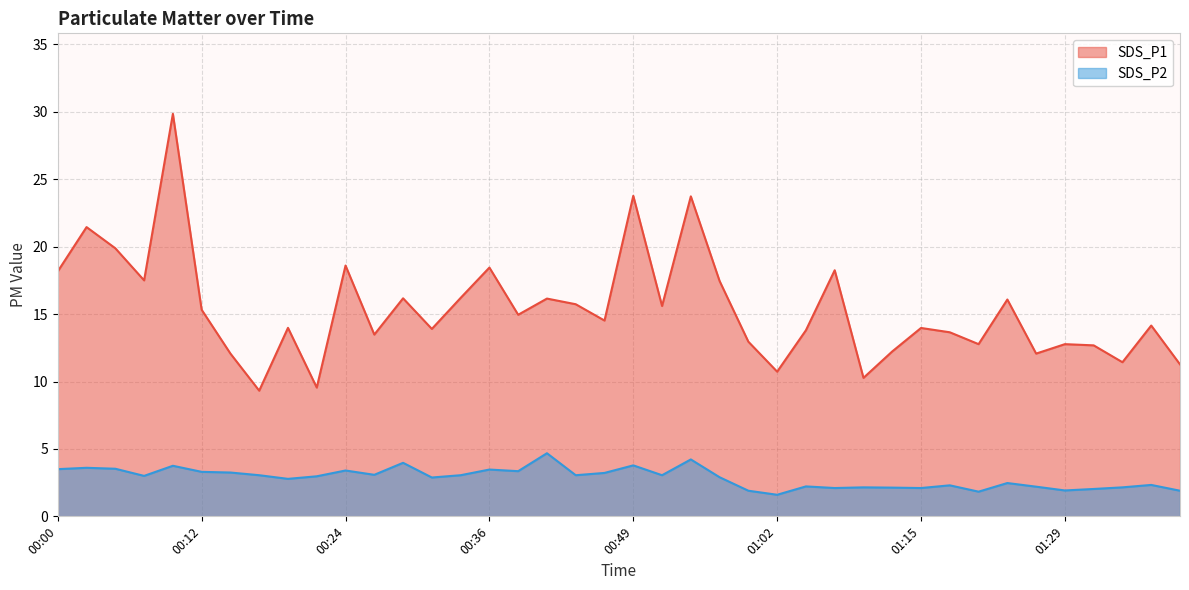

Is it true that SDS_P2 equals 2.5 at 01:23?

True